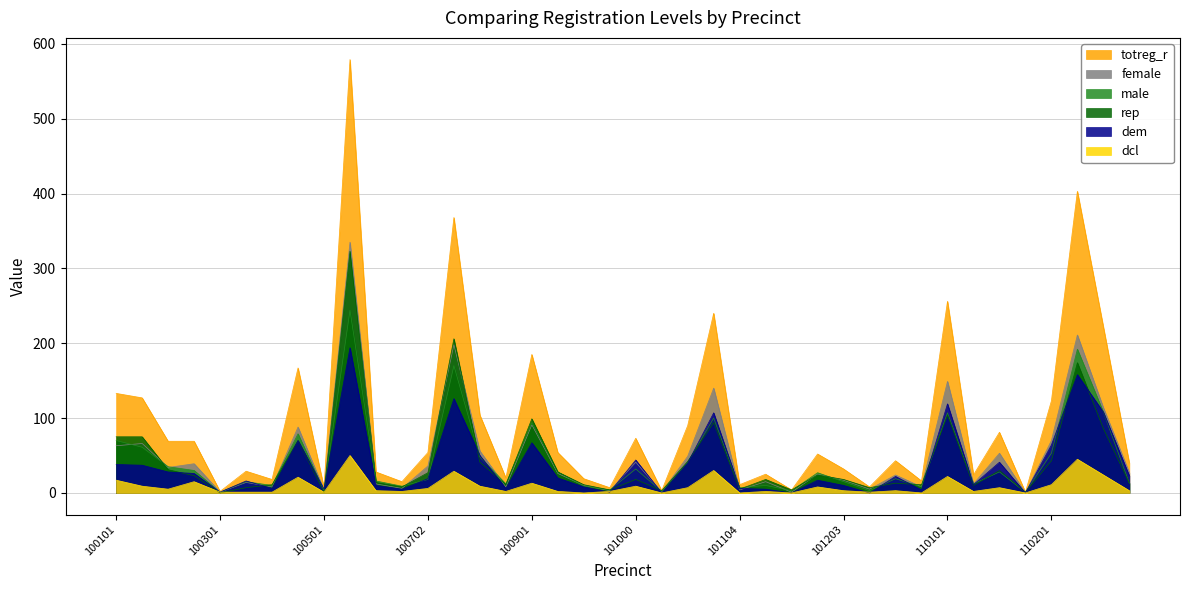

What is the value of the female point at the 39th from the left?

114